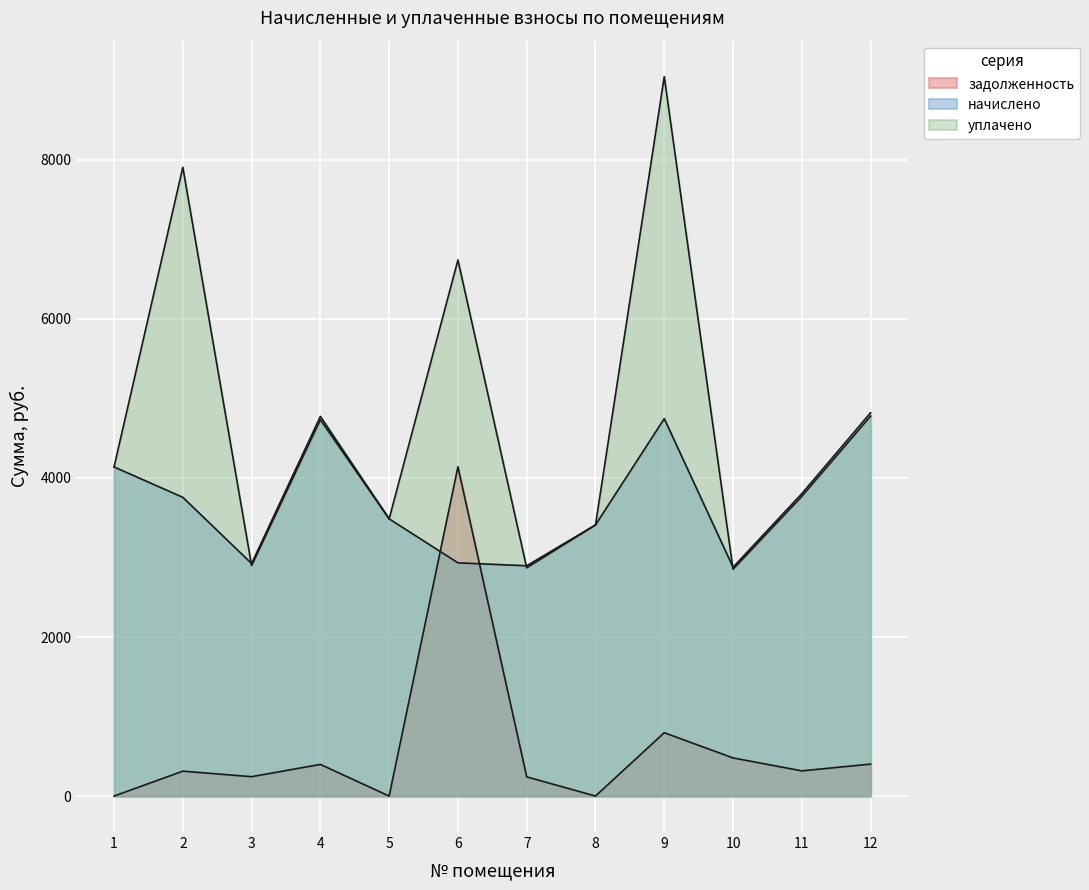

At 6, list the series in order from largest to smallest.

уплачено, задолженность, начислено